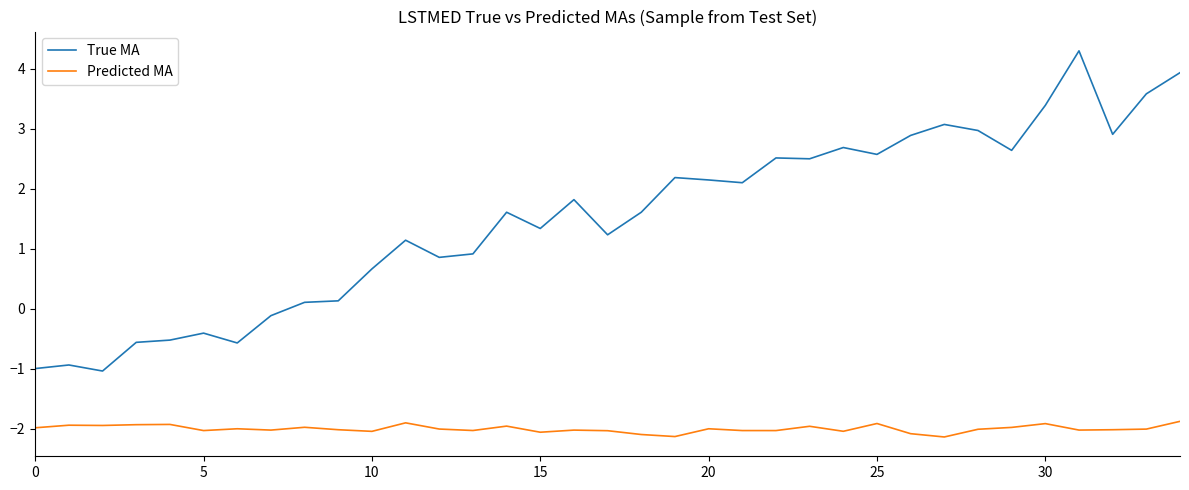

What is the smallest value displayed?

-2.1